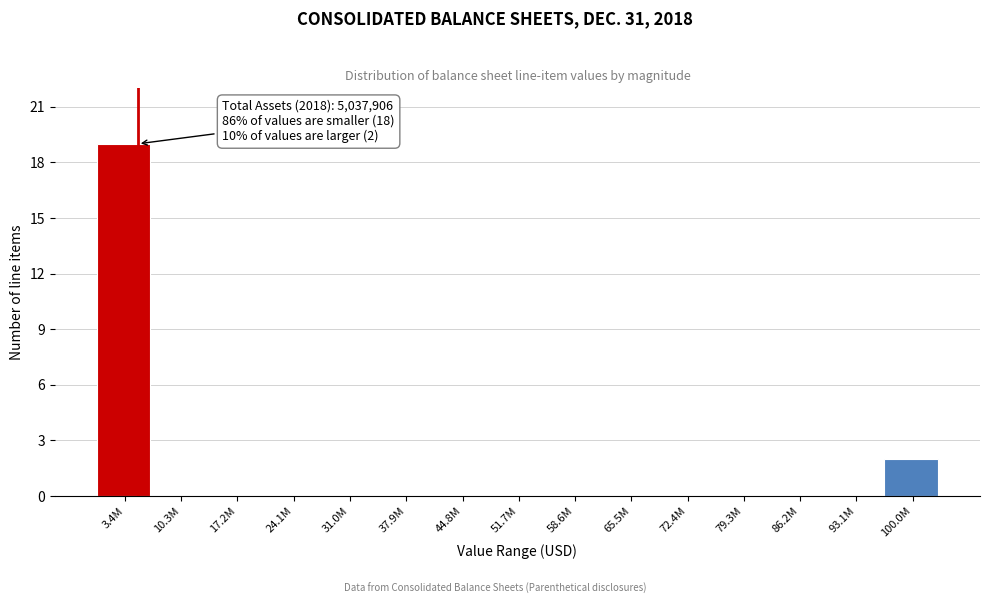

Reading right to left, extract all data points from this chart.

100.0M=2	93.1M=0	86.2M=0	79.3M=0	72.4M=0	65.5M=0	58.6M=0	51.7M=0	44.8M=0	37.9M=0	31.0M=0	24.1M=0	17.2M=0	10.3M=0	3.4M=19